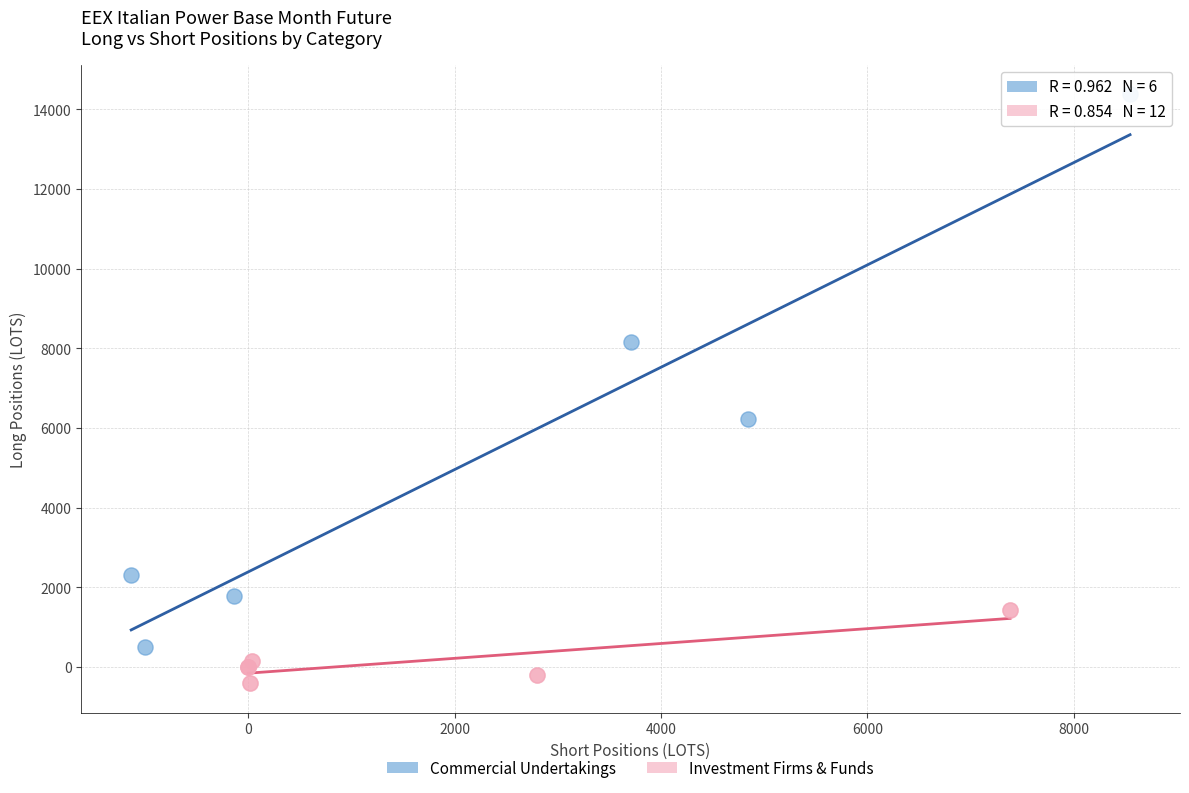

Which series has the largest Y range (max minus min)?

Commercial Undertakings